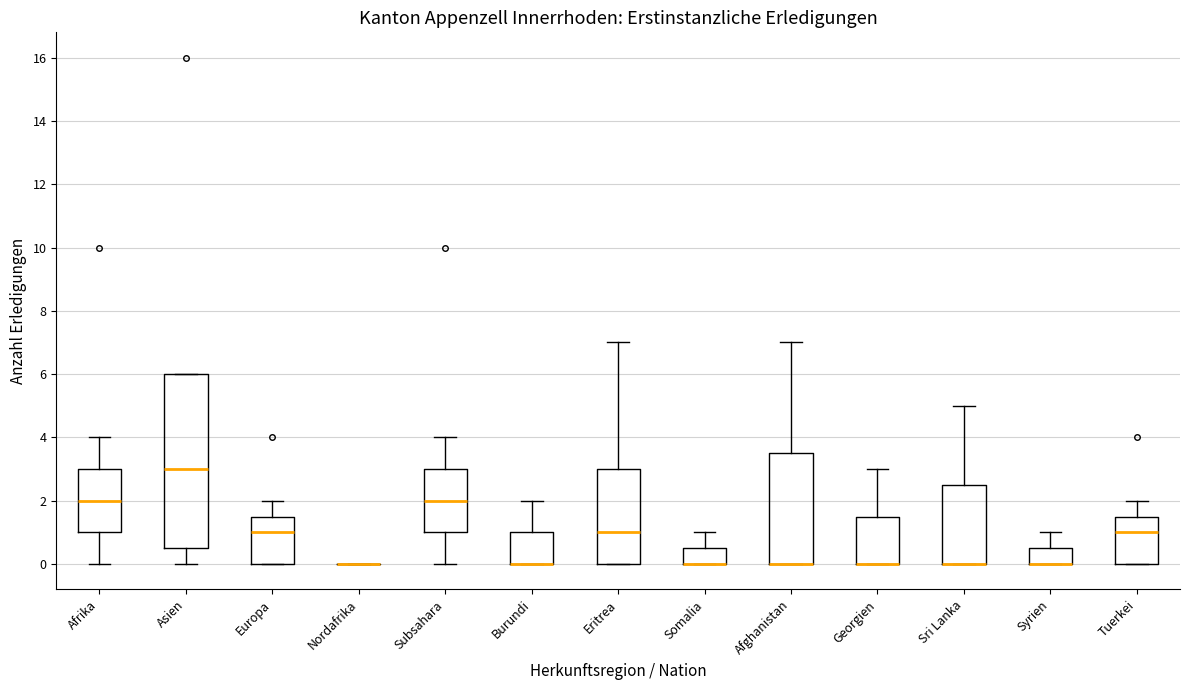

Reading left to right, transcribe this box plot: for each box, give where its median line is, the range the box spans, and where its two whiskers end, as read against the y-axis. The values are not printed on the chart, so give them approximately, as read against the axis.

Afrika: median 2.0, box 1.0 to 3.0, whiskers 0.0 to 4.0
Asien: median 3.0, box 0.6 to 6.0, whiskers 0.0 to 6.0
Europa: median 1.0, box 0.0 to 1.6, whiskers 0.0 to 2.0
Nordafrika: box collapsed to a line at 0.0, whiskers 0.0 to 0.0
Subsahara: median 2.0, box 1.0 to 3.0, whiskers 0.0 to 4.0
Burundi: median 0.0 (drawn on the box's lower edge), box 0.0 to 1.0, whiskers 0.0 to 2.0
Eritrea: median 1.0, box 0.0 to 3.0, whiskers 0.0 to 7.0
Somalia: median 0.0 (drawn on the box's lower edge), box 0.0 to 0.6, whiskers 0.0 to 1.0
Afghanistan: median 0.0 (drawn on the box's lower edge), box 0.0 to 3.6, whiskers 0.0 to 7.0
Georgien: median 0.0 (drawn on the box's lower edge), box 0.0 to 1.6, whiskers 0.0 to 3.0
Sri Lanka: median 0.0 (drawn on the box's lower edge), box 0.0 to 2.6, whiskers 0.0 to 5.0
Syrien: median 0.0 (drawn on the box's lower edge), box 0.0 to 0.6, whiskers 0.0 to 1.0
Tuerkei: median 1.0, box 0.0 to 1.6, whiskers 0.0 to 2.0